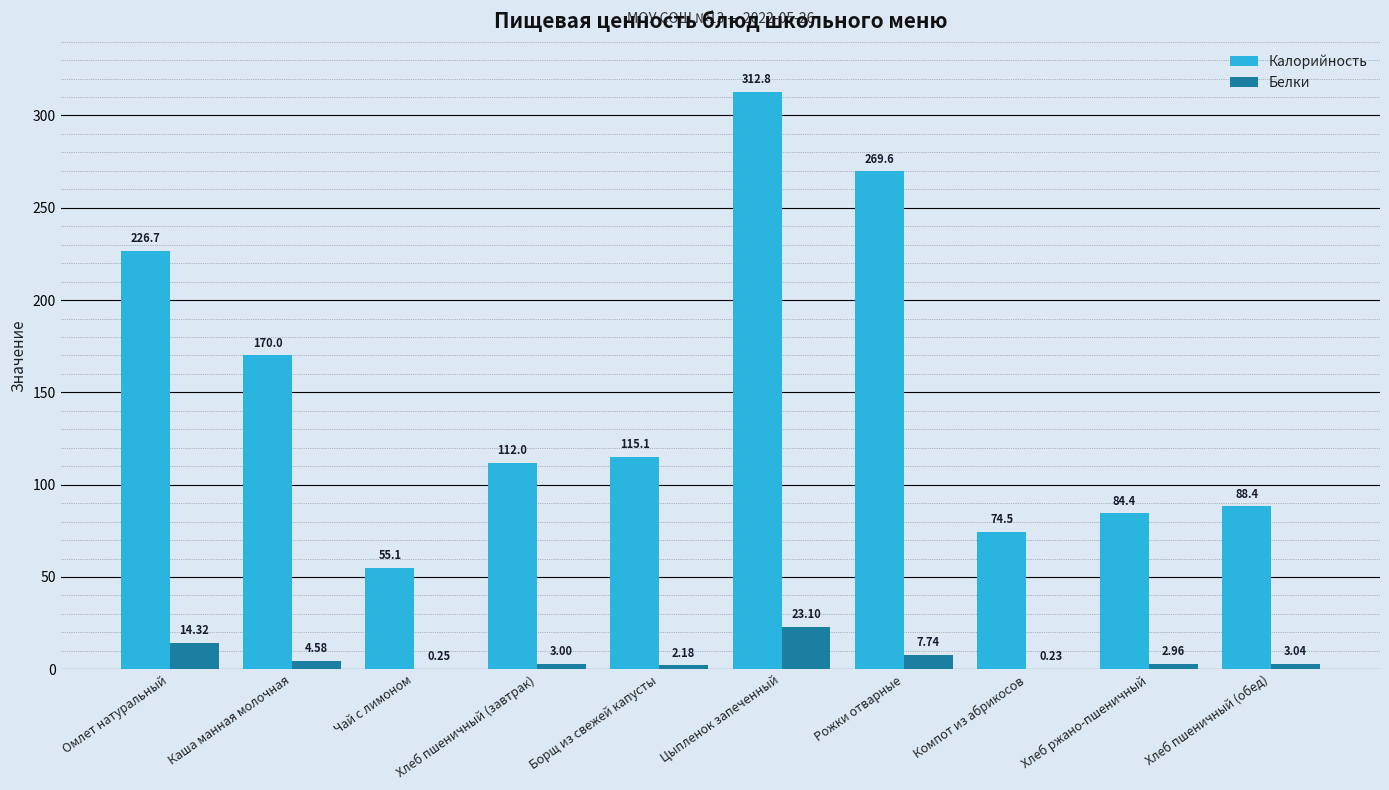

Which category has the highest value in the Калорийность series?

Цыпленок запеченный